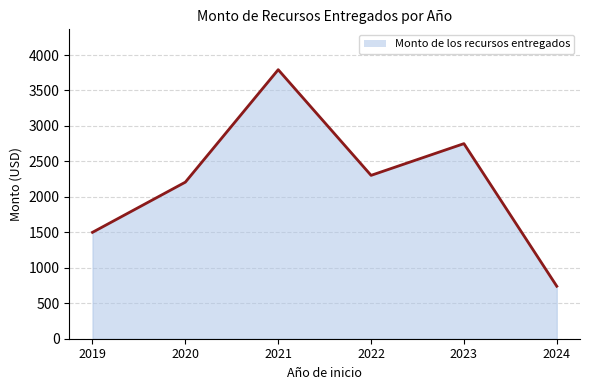

Does the chart display data point markers on the line(s)?

No